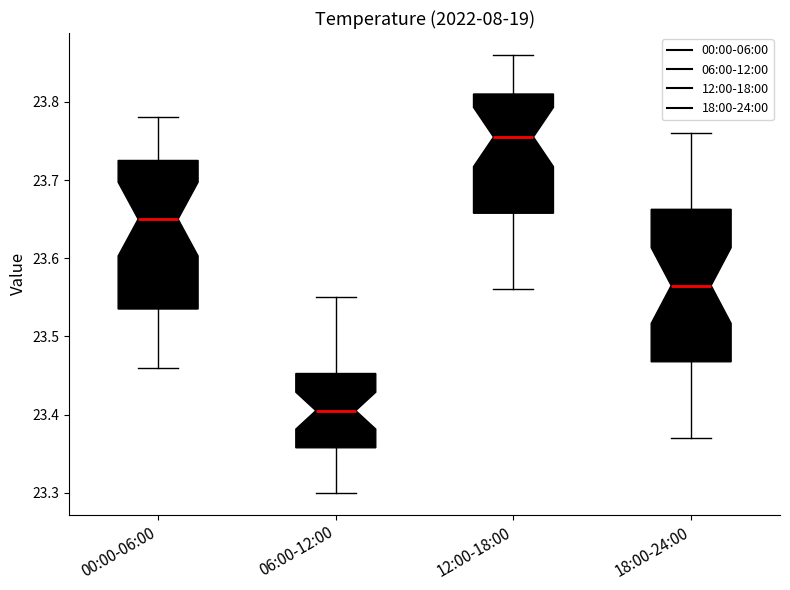

Reading left to right, transcribe this box plot: for each box, give where its median line is, the range the box spans, and where its two whiskers end, as read against the y-axis. The values are not printed on the chart, so give them approximately, as read against the axis.

00:00-06:00: median 23.65, box 23.54 to 23.73, whiskers 23.46 to 23.78
06:00-12:00: median 23.41, box 23.36 to 23.45, whiskers 23.30 to 23.55
12:00-18:00: median 23.76, box 23.66 to 23.81, whiskers 23.56 to 23.86
18:00-24:00: median 23.57, box 23.47 to 23.66, whiskers 23.37 to 23.76